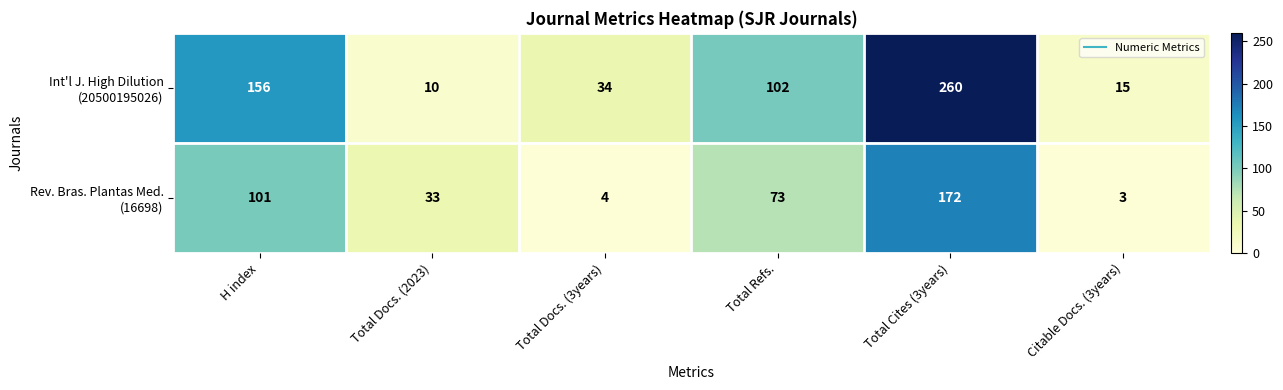

At which category is the sum across all series the highest?

Total Cites (3years)